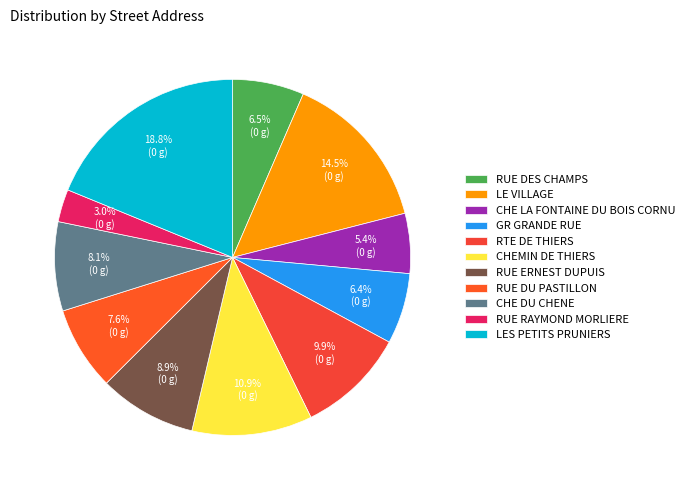

Count the number of slices in the pie.

11